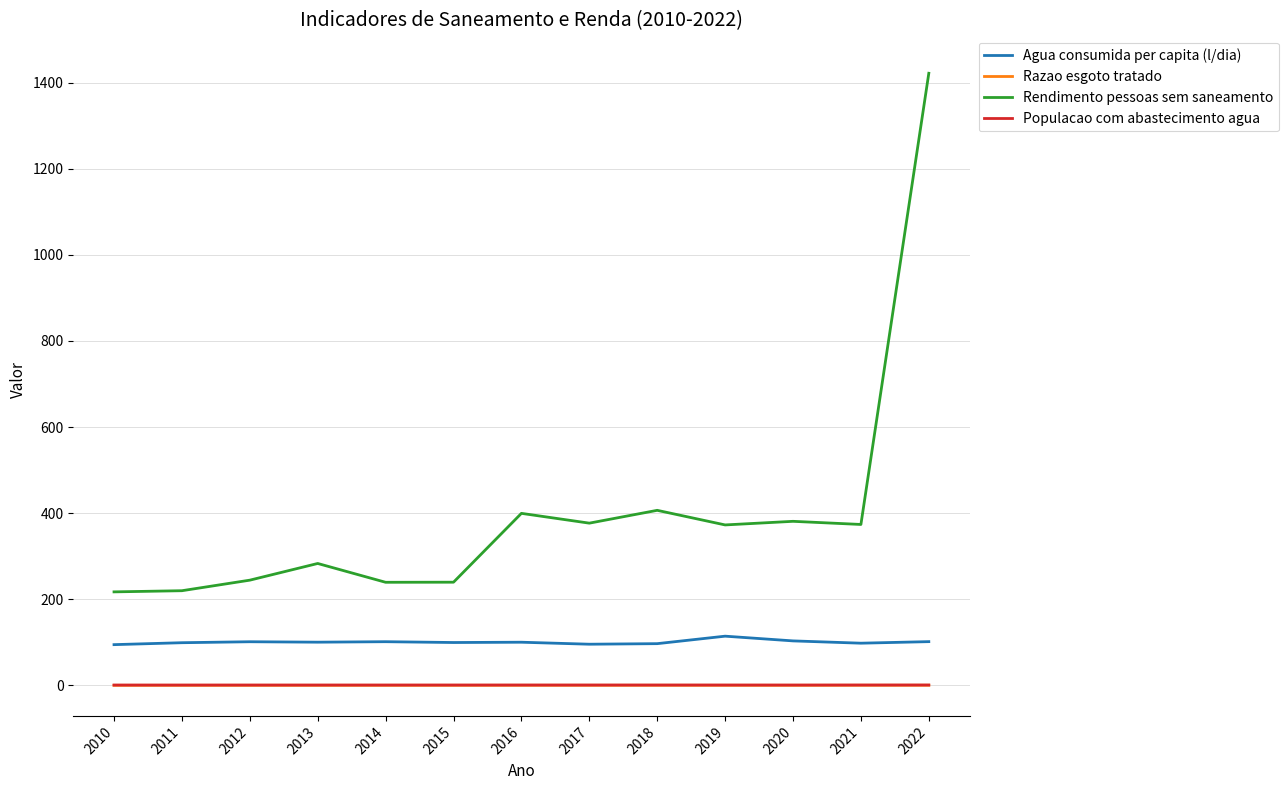

The Razao esgoto tratado series shows 0.3 at 2018. True or false?

True